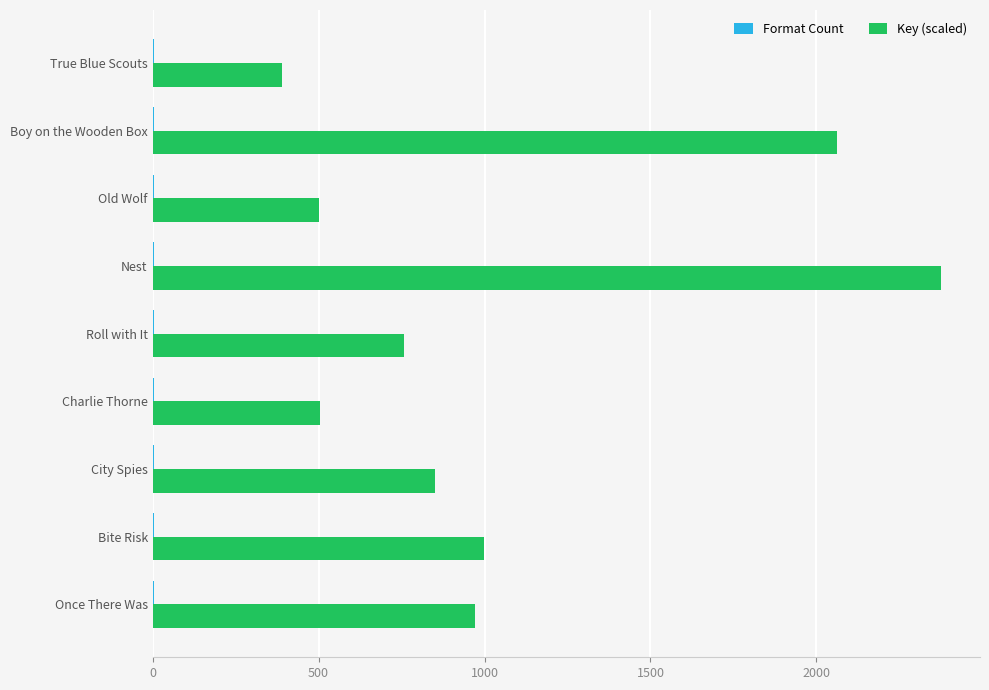

Is it true that Key (scaled) equals 997.3 at Bite Risk?

True